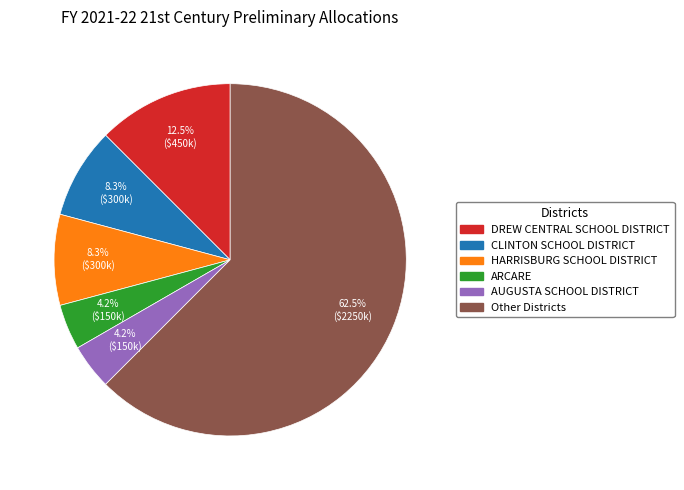

Is there any slice that represents more than half of the pie?

Yes